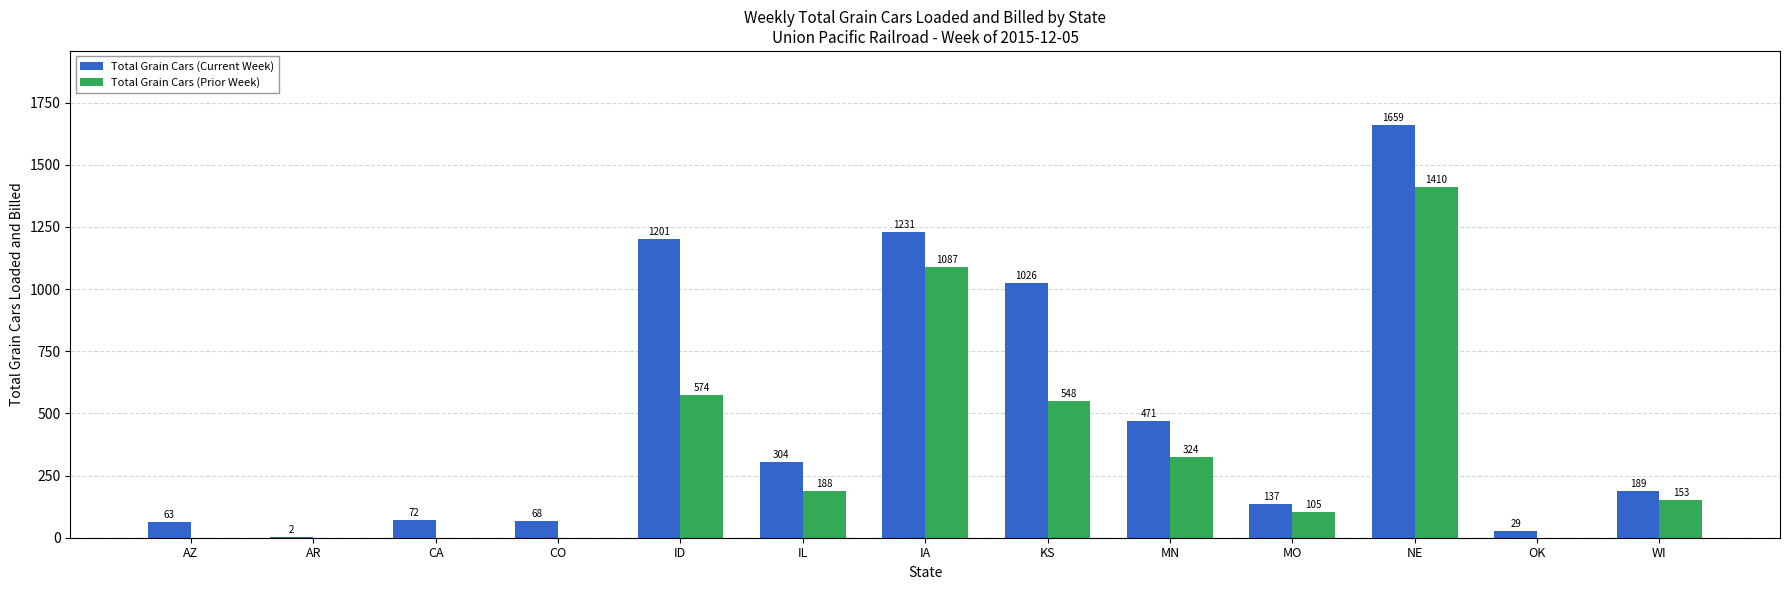

How many distinct data groups are displayed?

2